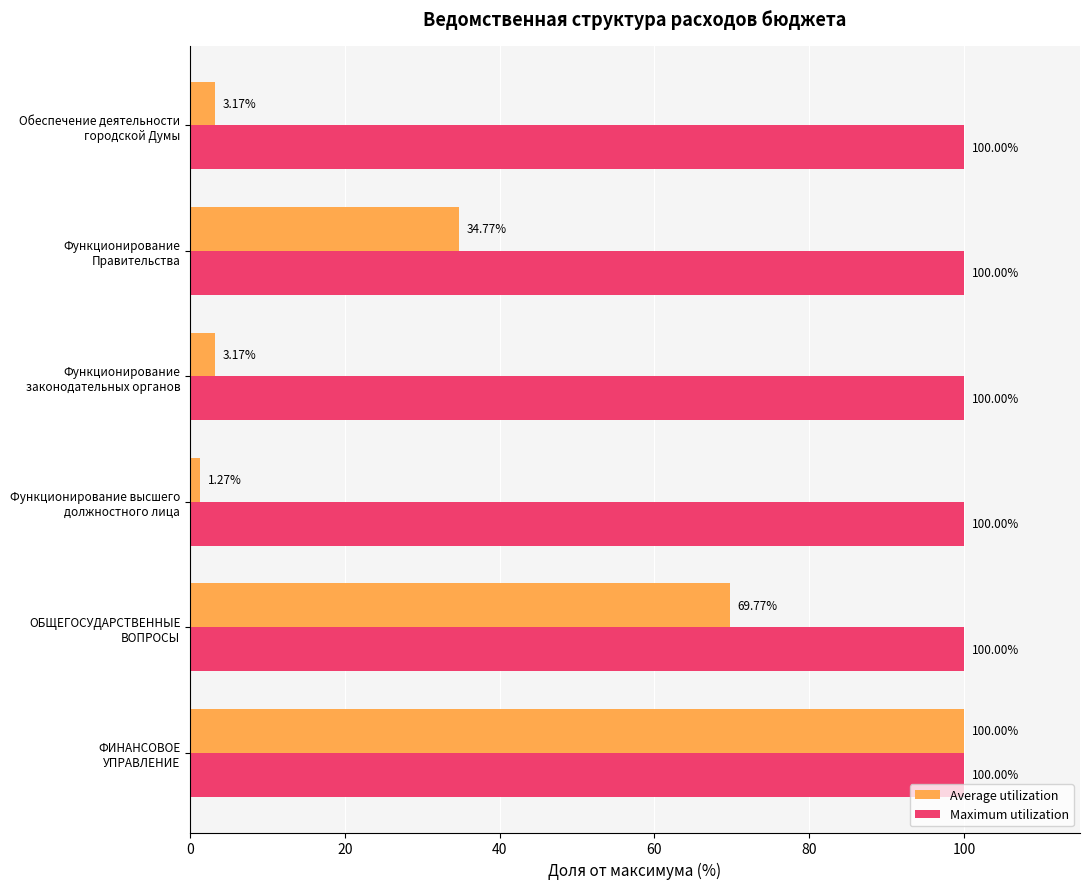

Rank the series by their average value, from lowest to highest.

Average utilization, Maximum utilization